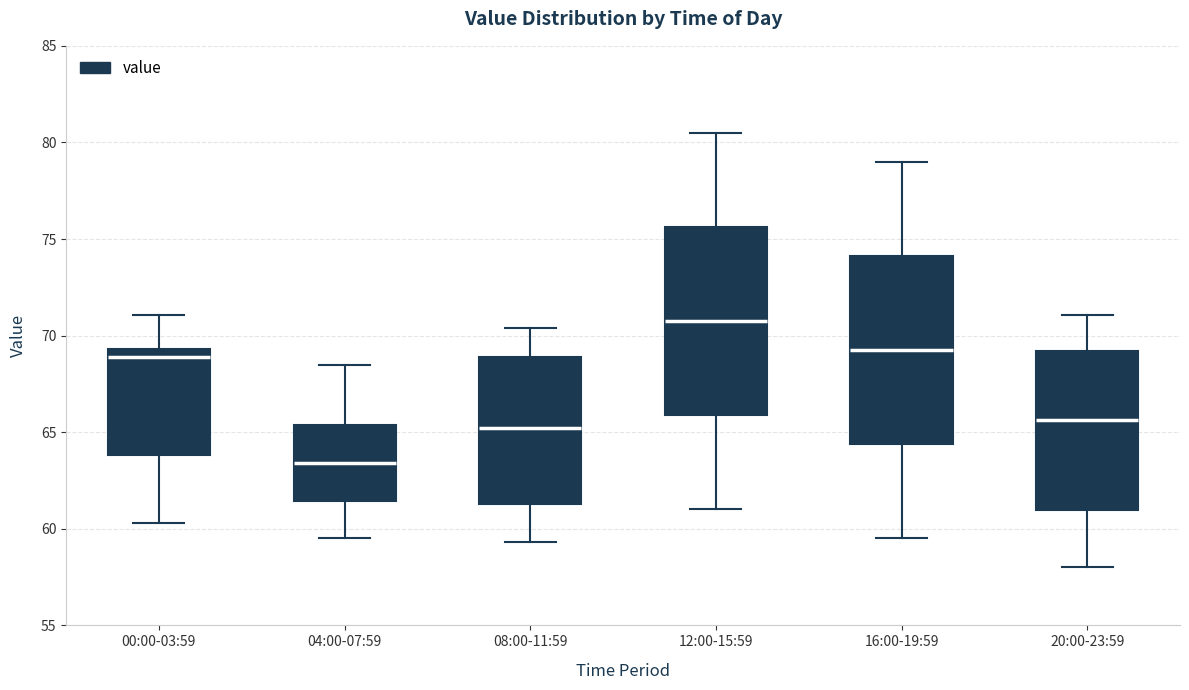

Which box's median line is the highest?

12:00-15:59